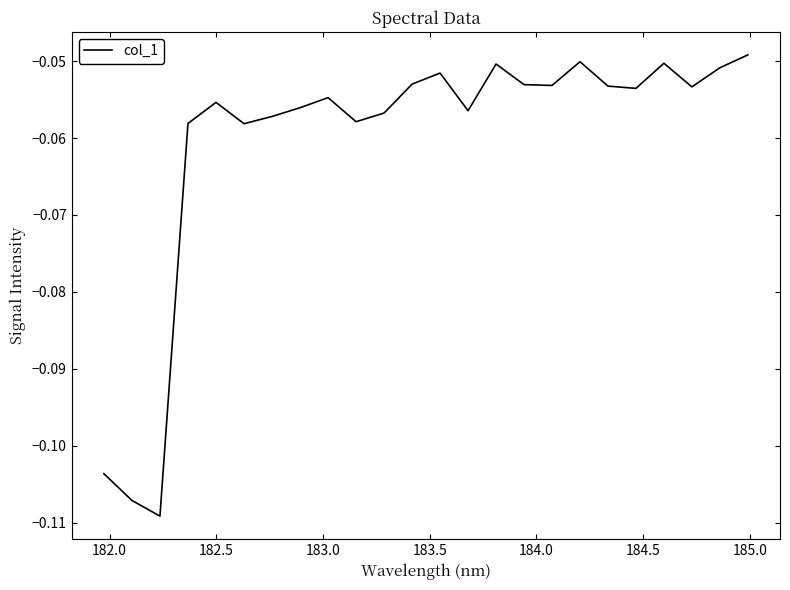

How many lines are shown in the chart?

1